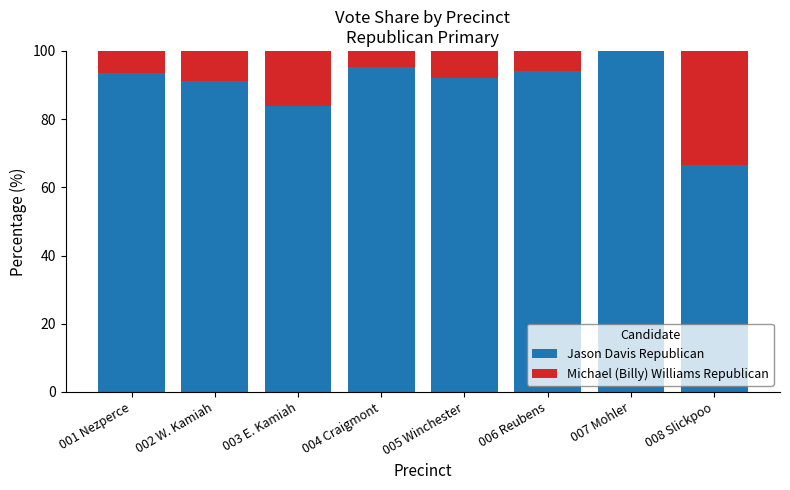

Reading left to right, transcribe the values for Jason Davis Republican.

001 Nezperce=93.5	002 W. Kamiah=91.3	003 E. Kamiah=83.7	004 Craigmont=95.4	005 Winchester=92.2	006 Reubens=94.1	007 Mohler=100.0	008 Slickpoo=66.7